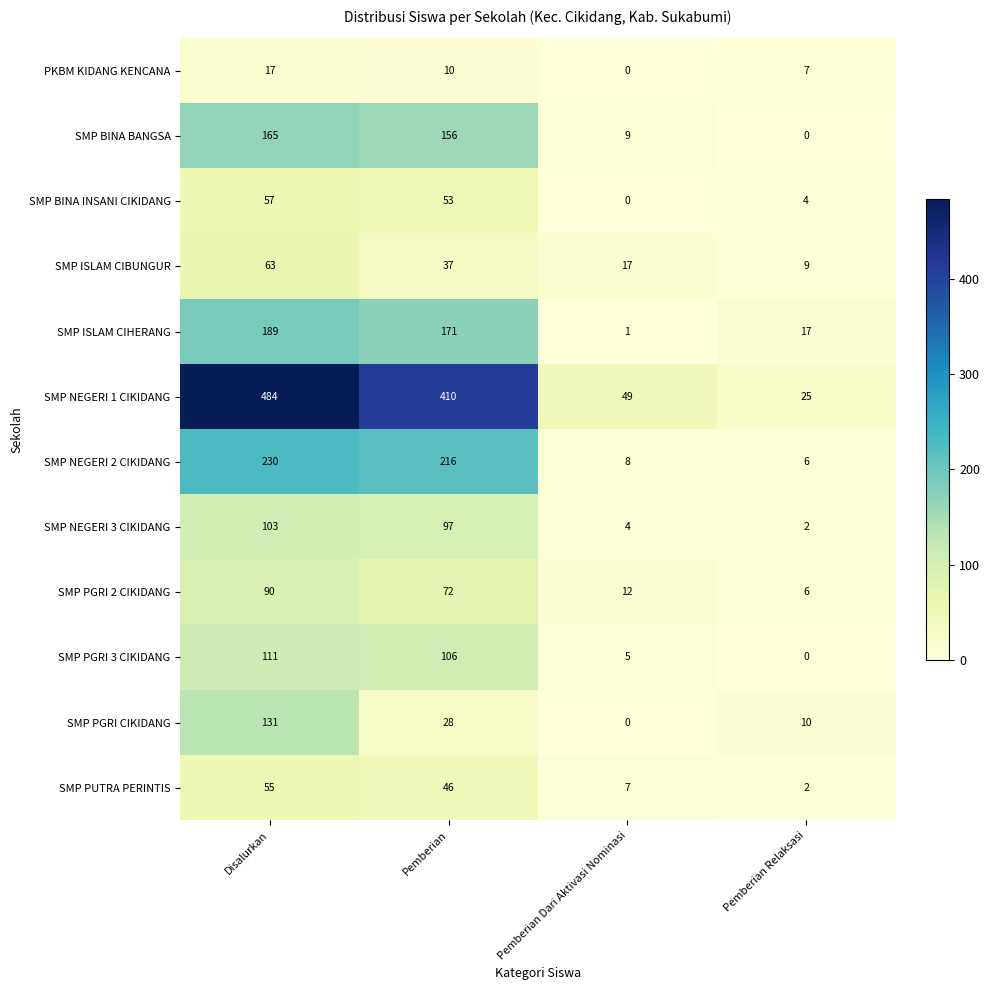

Is it true that SMP PGRI CIKIDANG equals 47 at Pemberian?

False